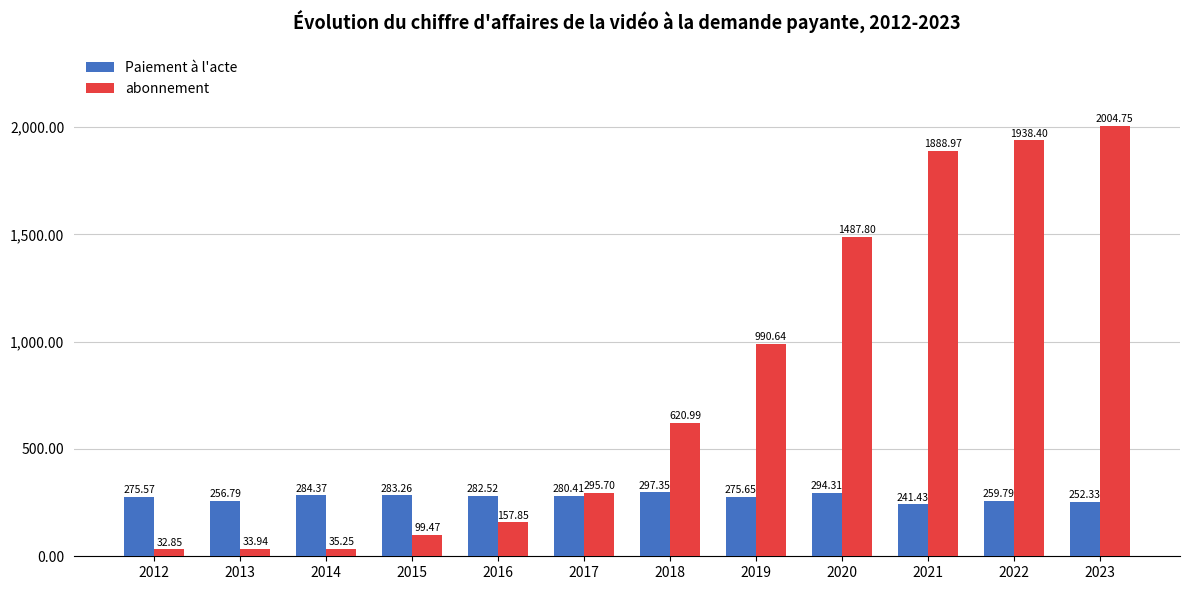

What is the difference between the maximum and minimum values in the abonnement series?

1971.9